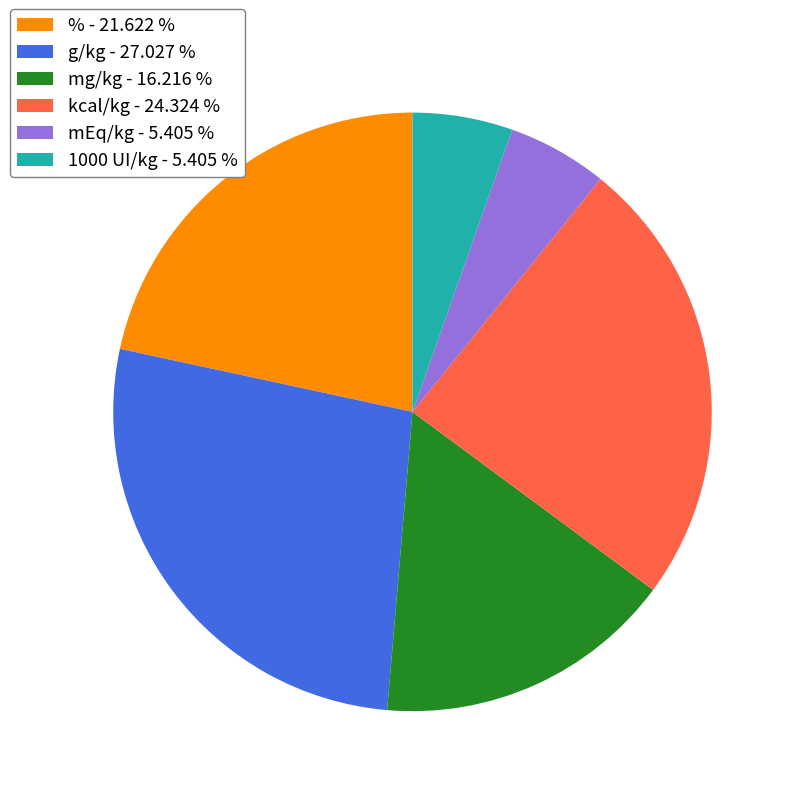

Is the sum of 1000 UI/kg - 5.405 % and mg/kg - 16.216 % greater than half?

No